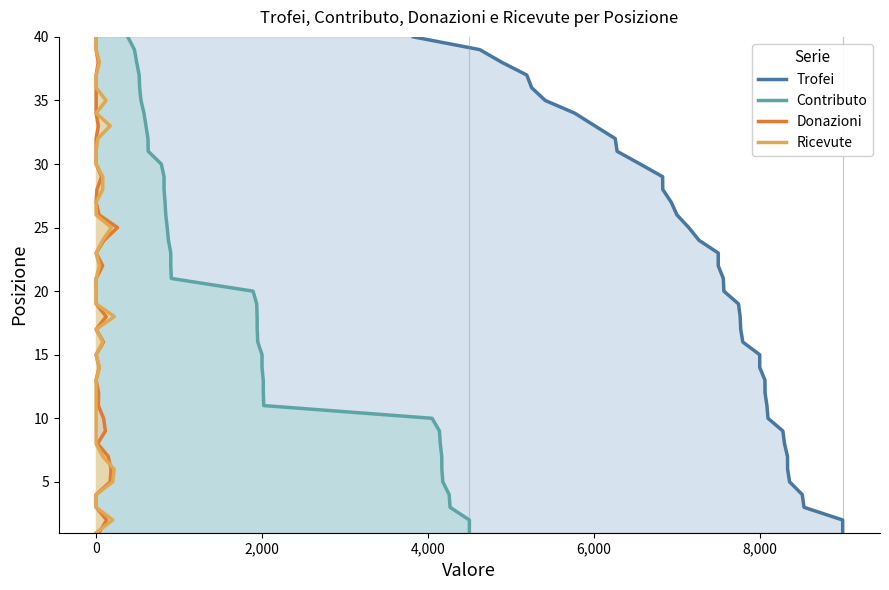

True or false: Contributo and Trofei intersect in this chart.

False